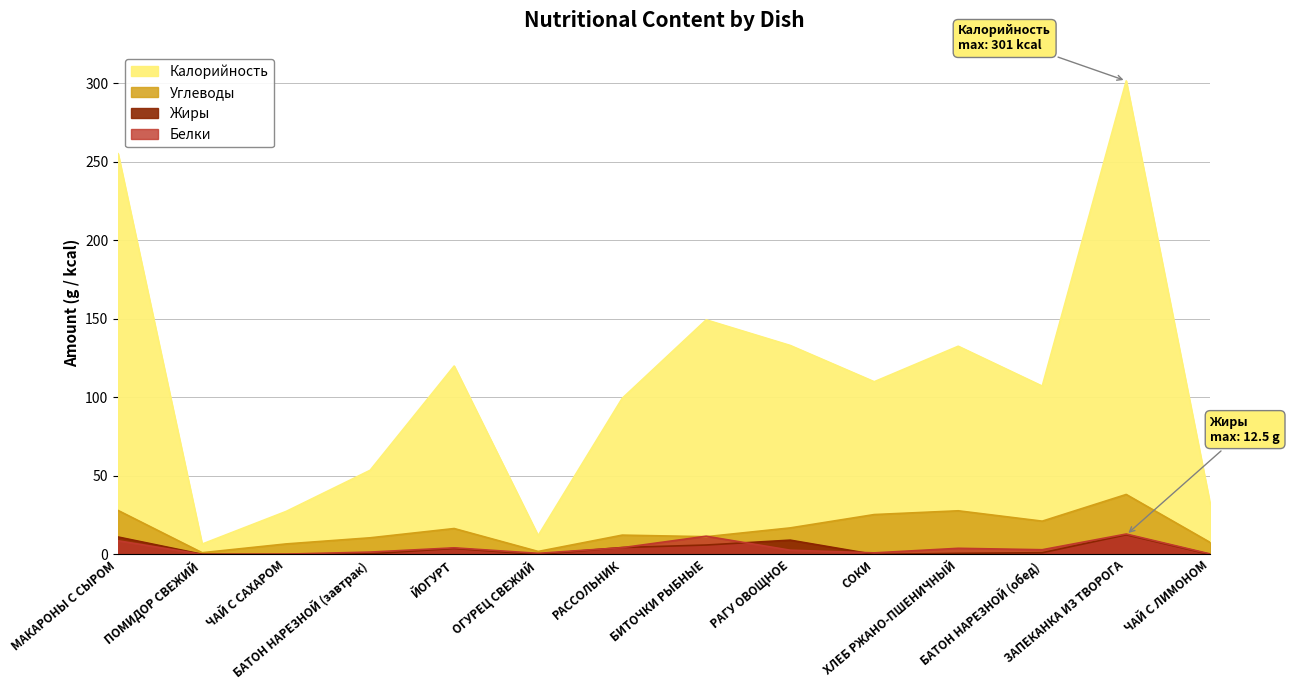

What is the label of the 4th point from the left?

БАТОН НАРЕЗНОЙ (завтрак)